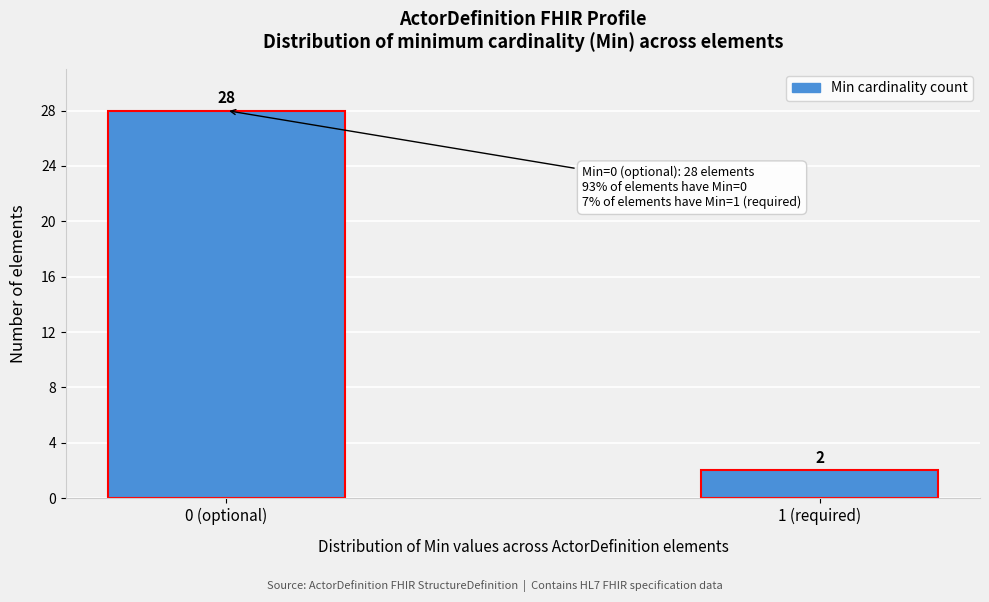

Reading right to left, extract all data points from this chart.

2	28